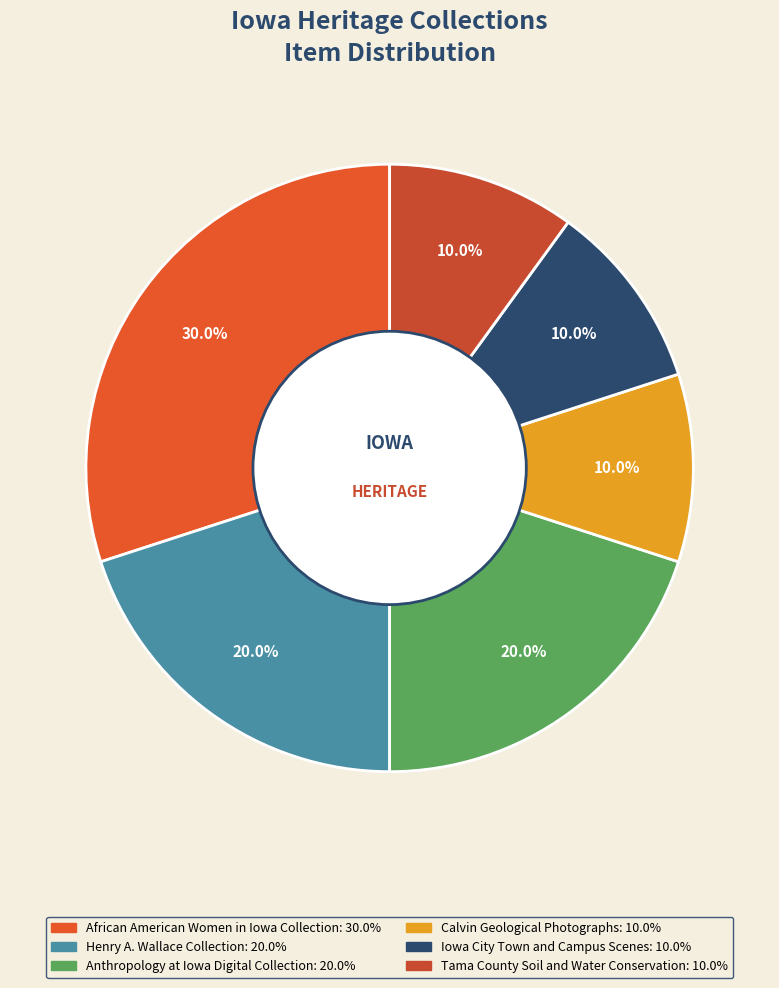

To the nearest percent, what portion does Tama County Soil and Water Conservation represent?

10%